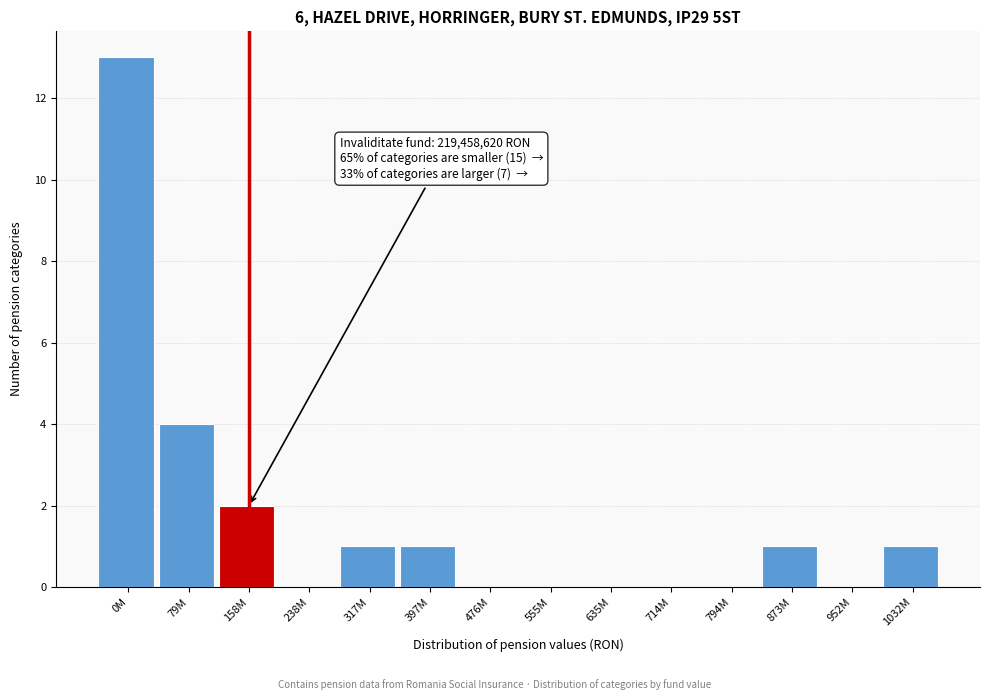

What is the greatest value displayed?

13